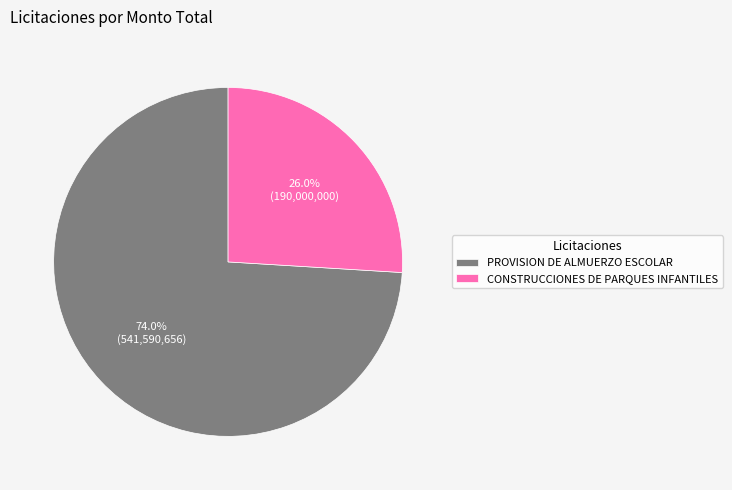

Is PROVISION DE ALMUERZO ESCOLAR the majority of the pie?

Yes